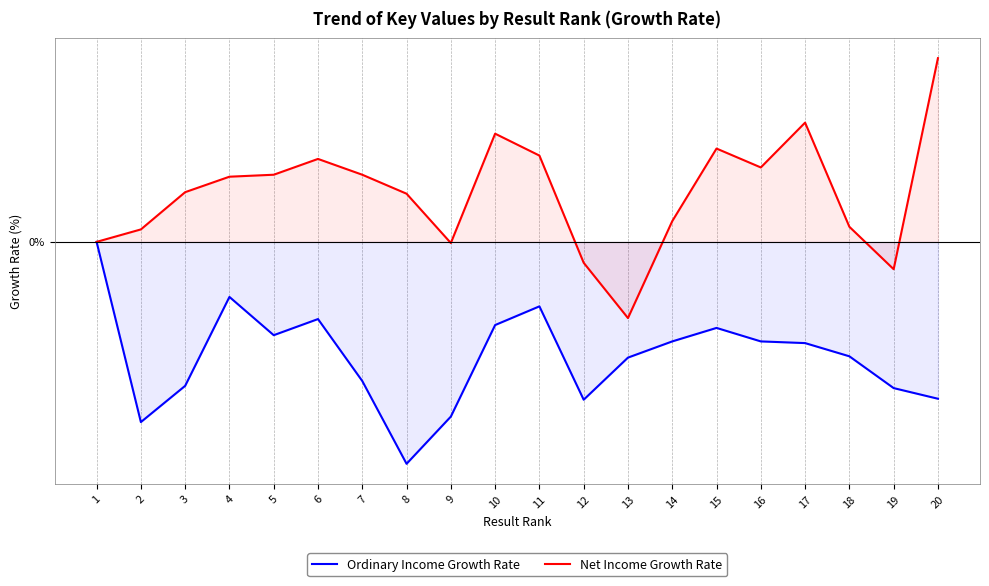

Which series changed the most between 5 and 20?

Net Income Growth Rate